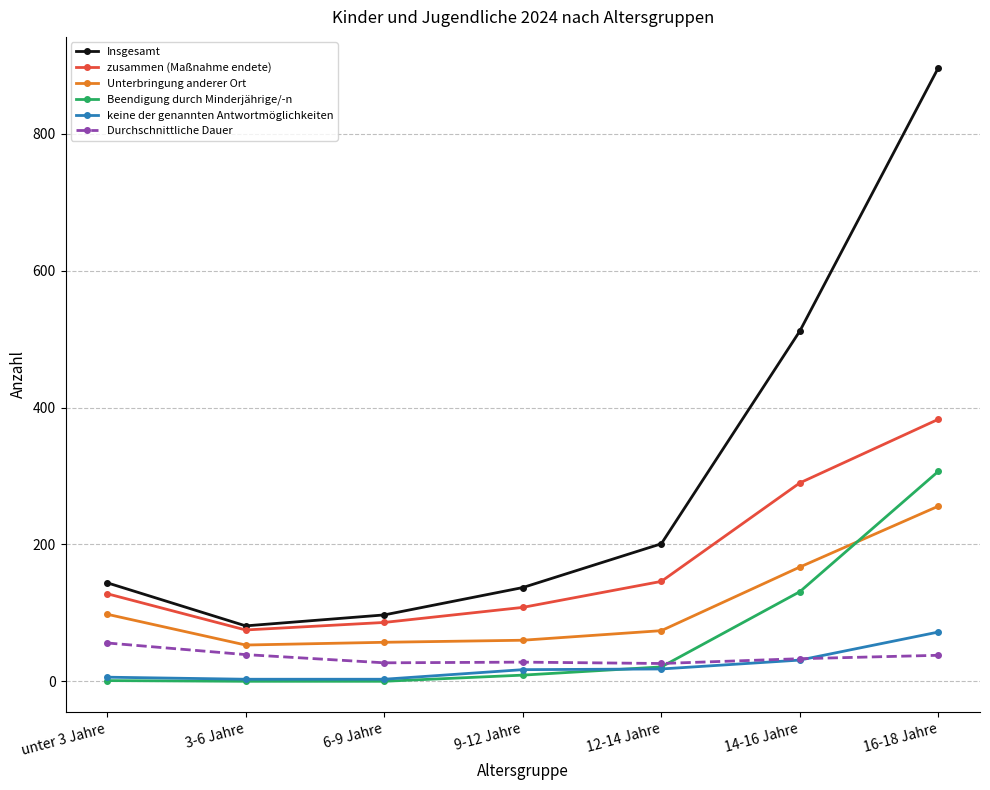

At 16-18 Jahre, list the series in order from smallest to largest.

Durchschnittliche Dauer, keine der genannten Antwortmöglichkeiten, Unterbringung anderer Ort, Beendigung durch Minderjährige/-n, zusammen (Maßnahme endete), Insgesamt